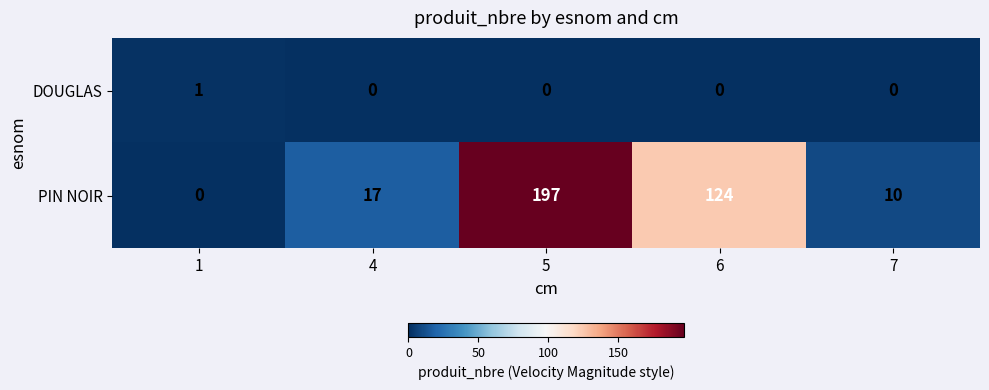

Reading left to right, transcribe all the data shown in this chart.

DOUGLAS: 1=1	4=0	5=0	6=0	7=0
PIN NOIR: 1=0	4=17	5=197	6=124	7=10